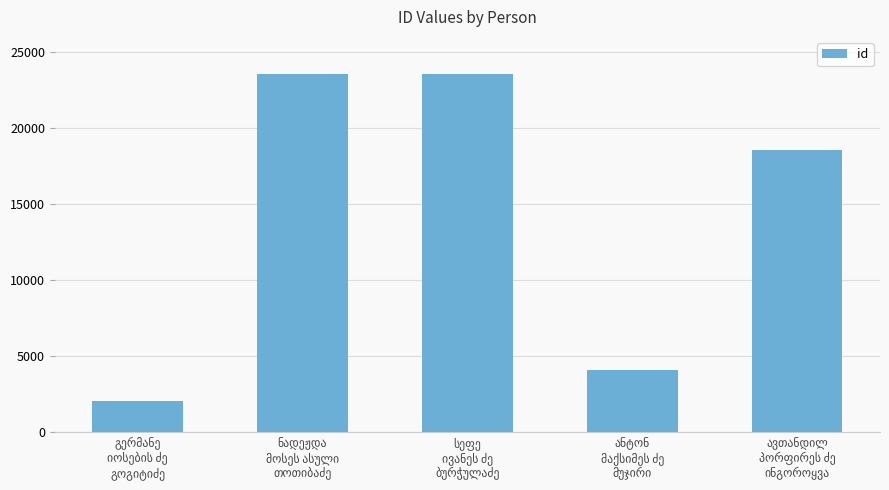

What is the smallest value displayed?

2049